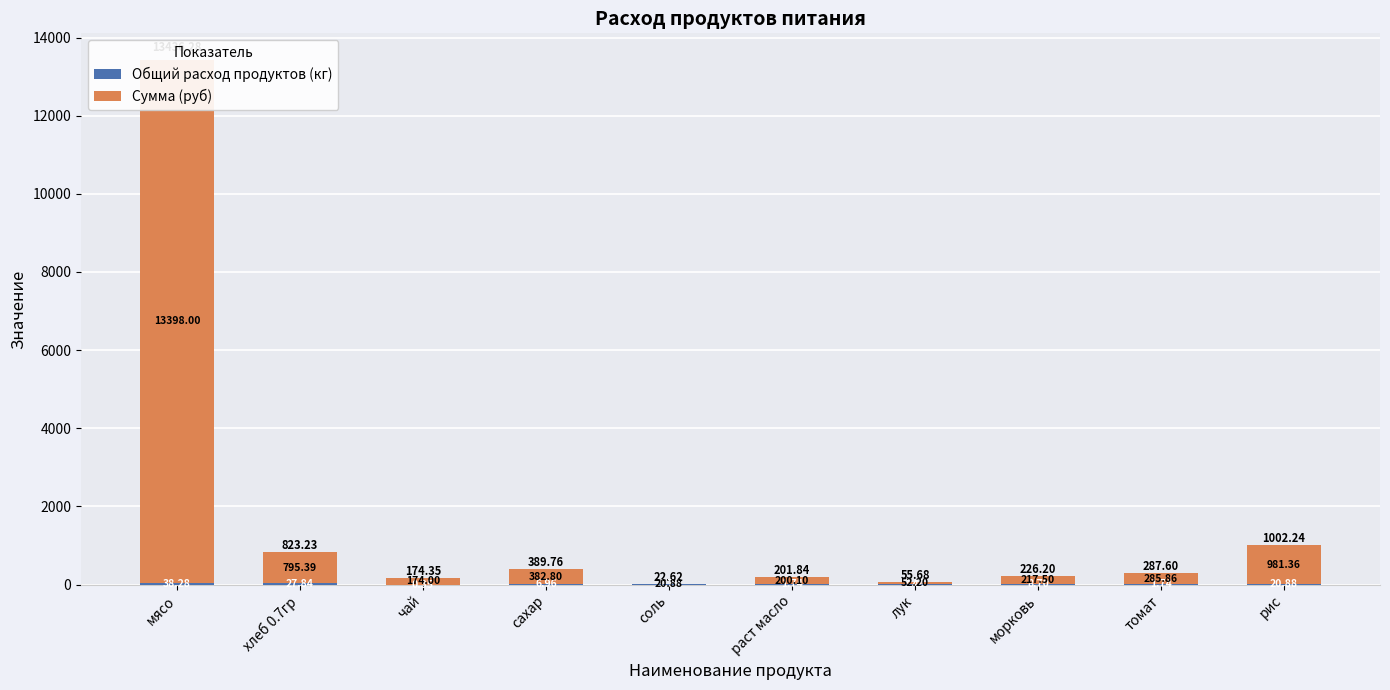

Rank the categories by Сумма (руб) value from lowest to highest.

соль, лук, чай, раст масло, морковь, томат, сахар, хлеб 0.7гр, рис, мясо